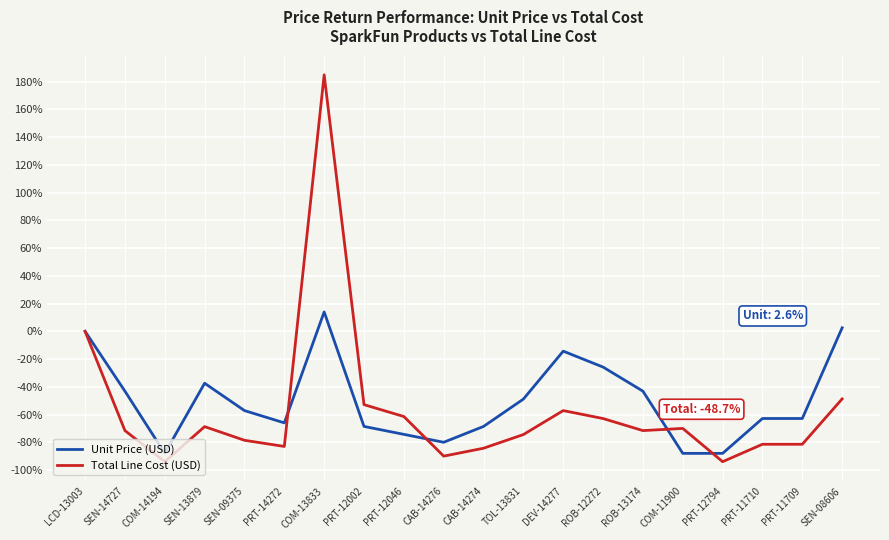

Reading right to left, extract all data points from this chart.

Unit Price (USD): SEN-08606=2.6	PRT-11709=-62.9	PRT-11710=-62.9	PRT-12794=-88.0	COM-11900=-88.0	ROB-13174=-43.1	ROB-12272=-25.8	DEV-14277=-14.3	TOL-13831=-48.9	CAB-14274=-68.6	CAB-14276=-80.0	PRT-12046=-74.3	PRT-12002=-68.6	COM-13833=14.0	PRT-14272=-66.0	SEN-09375=-57.1	SEN-13879=-37.4	COM-14194=-88.0	SEN-14727=-43.1	LCD-13003=0.0
Total Line Cost (USD): SEN-08606=-48.7	PRT-11709=-81.4	PRT-11710=-81.4	PRT-12794=-94.0	COM-11900=-70.0	ROB-13174=-71.6	ROB-12272=-62.9	DEV-14277=-57.1	TOL-13831=-74.4	CAB-14274=-84.3	CAB-14276=-90.0	PRT-12046=-61.4	PRT-12002=-52.9	COM-13833=185.0	PRT-14272=-83.0	SEN-09375=-78.6	SEN-13879=-68.7	COM-14194=-94.0	SEN-14727=-71.6	LCD-13003=0.0